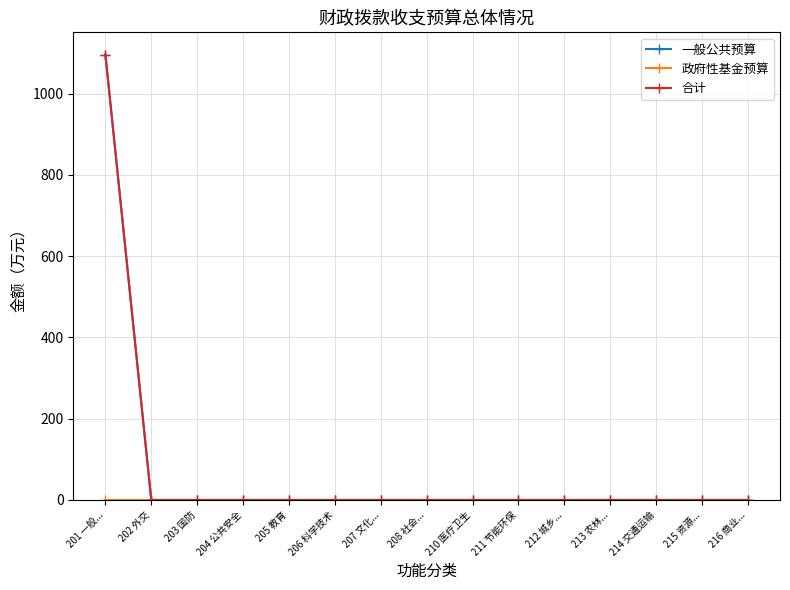

Which series has the largest total across all categories?

一般公共预算